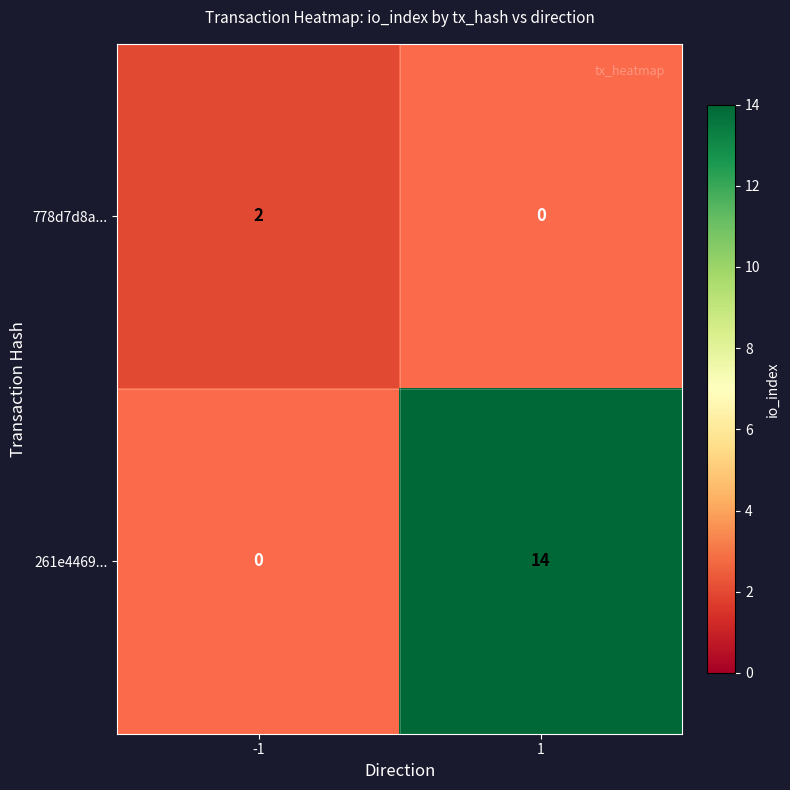

Is the value of 261e4469... at -1 greater than the value of 778d7d8a... at 1?

No